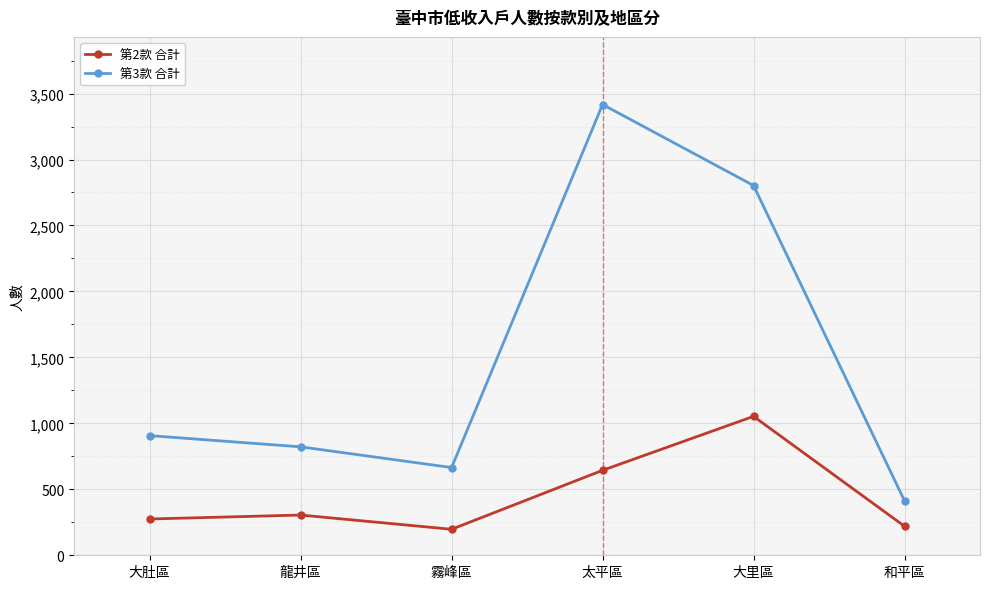

What is the greatest value displayed?

3417